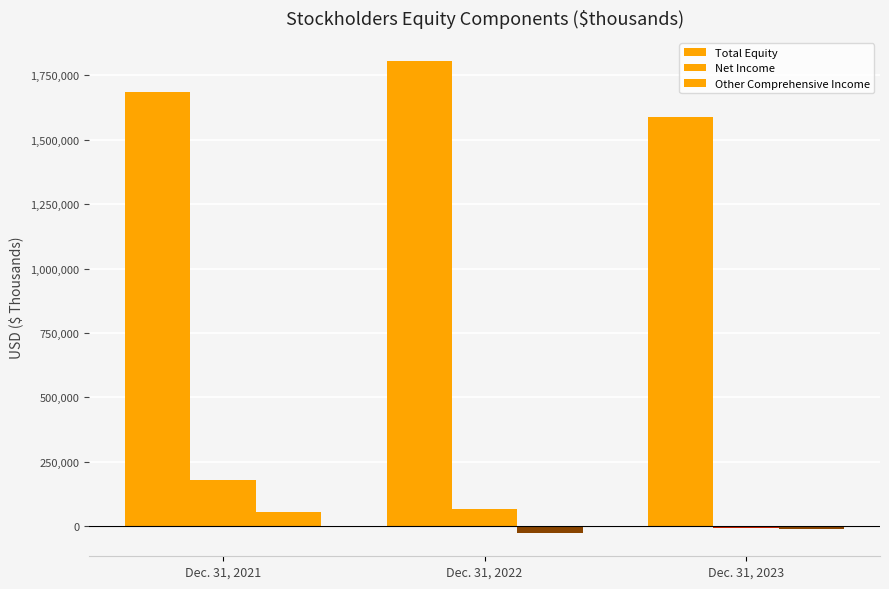

How many positive values does the Net Income series have?

2